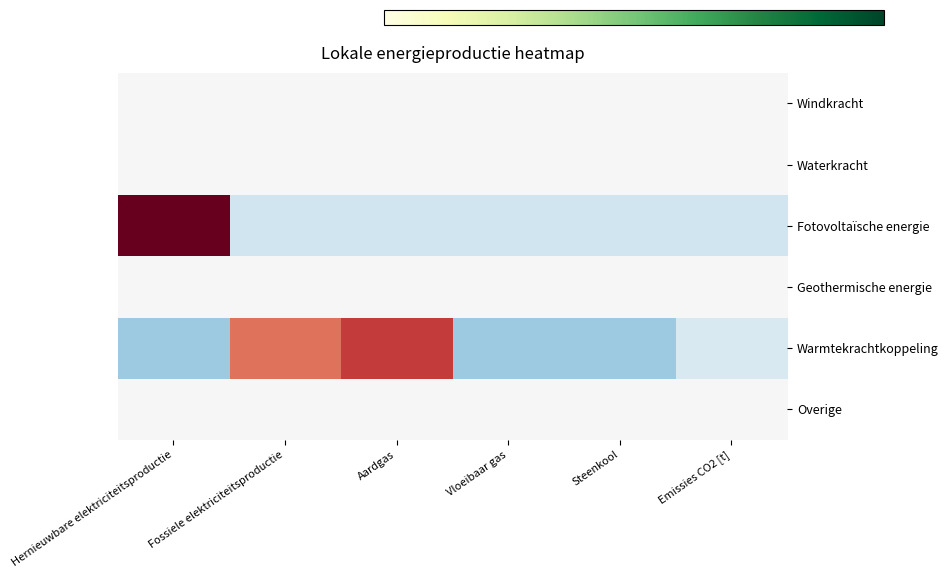

Reading right to left, transcribe all the data shown in this chart.

Windkracht: Emissies CO2 [t]=0.0	Steenkool=0.0	Vloeibaar gas=0.0	Aardgas=0.0	Fossiele elektriciteitsproductie=0.0	Hernieuwbare elektriciteitsproductie=0.0
Waterkracht: Emissies CO2 [t]=0.0	Steenkool=0.0	Vloeibaar gas=0.0	Aardgas=0.0	Fossiele elektriciteitsproductie=0.0	Hernieuwbare elektriciteitsproductie=0.0
Fotovoltaïsche energie: Emissies CO2 [t]=-0.4	Steenkool=-0.4	Vloeibaar gas=-0.4	Aardgas=-0.4	Fossiele elektriciteitsproductie=-0.4	Hernieuwbare elektriciteitsproductie=2.2
Geothermische energie: Emissies CO2 [t]=0.0	Steenkool=0.0	Vloeibaar gas=0.0	Aardgas=0.0	Fossiele elektriciteitsproductie=0.0	Hernieuwbare elektriciteitsproductie=0.0
Warmtekrachtkoppeling: Emissies CO2 [t]=-0.3	Steenkool=-0.8	Vloeibaar gas=-0.8	Aardgas=1.6	Fossiele elektriciteitsproductie=1.2	Hernieuwbare elektriciteitsproductie=-0.8
Overige: Emissies CO2 [t]=0.0	Steenkool=0.0	Vloeibaar gas=0.0	Aardgas=0.0	Fossiele elektriciteitsproductie=0.0	Hernieuwbare elektriciteitsproductie=0.0